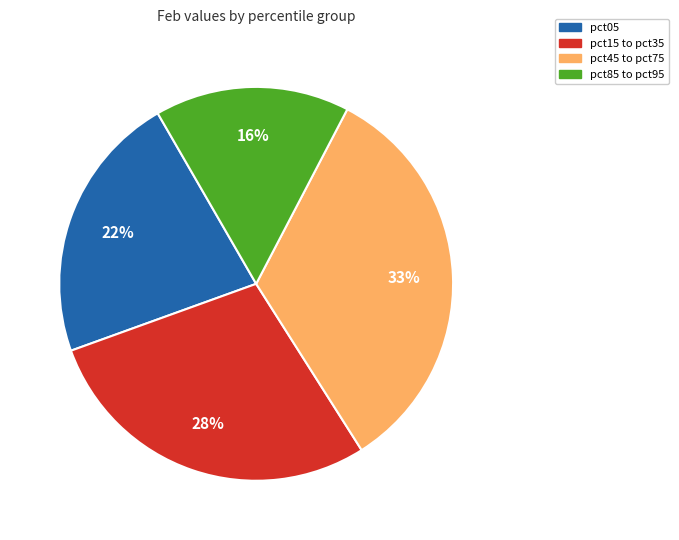

Rank the categories by value from lowest to highest.

pct85 to pct95, pct05, pct15 to pct35, pct45 to pct75